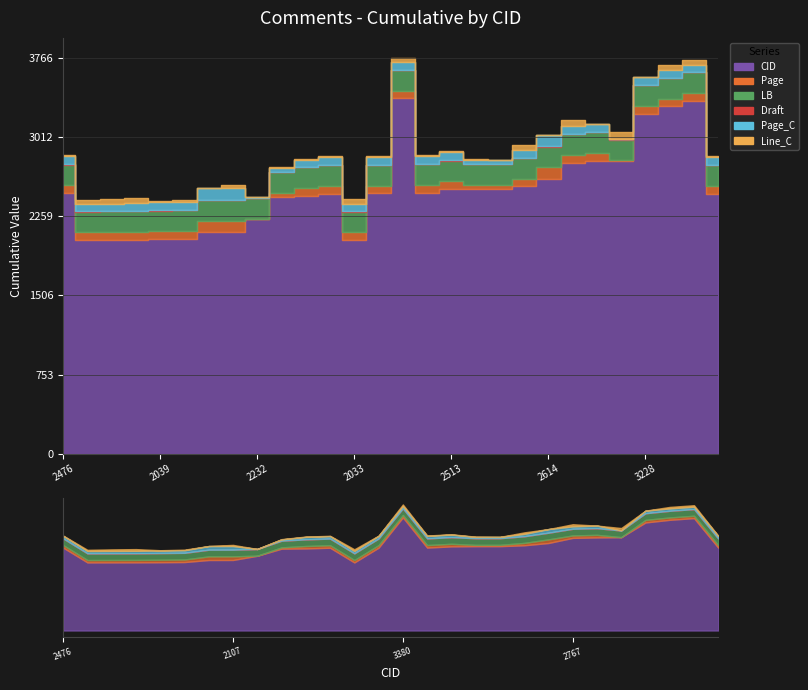

Rank the series at 2035 from lowest to highest value.

Draft, Line_C, Page, Page_C, LB, CID